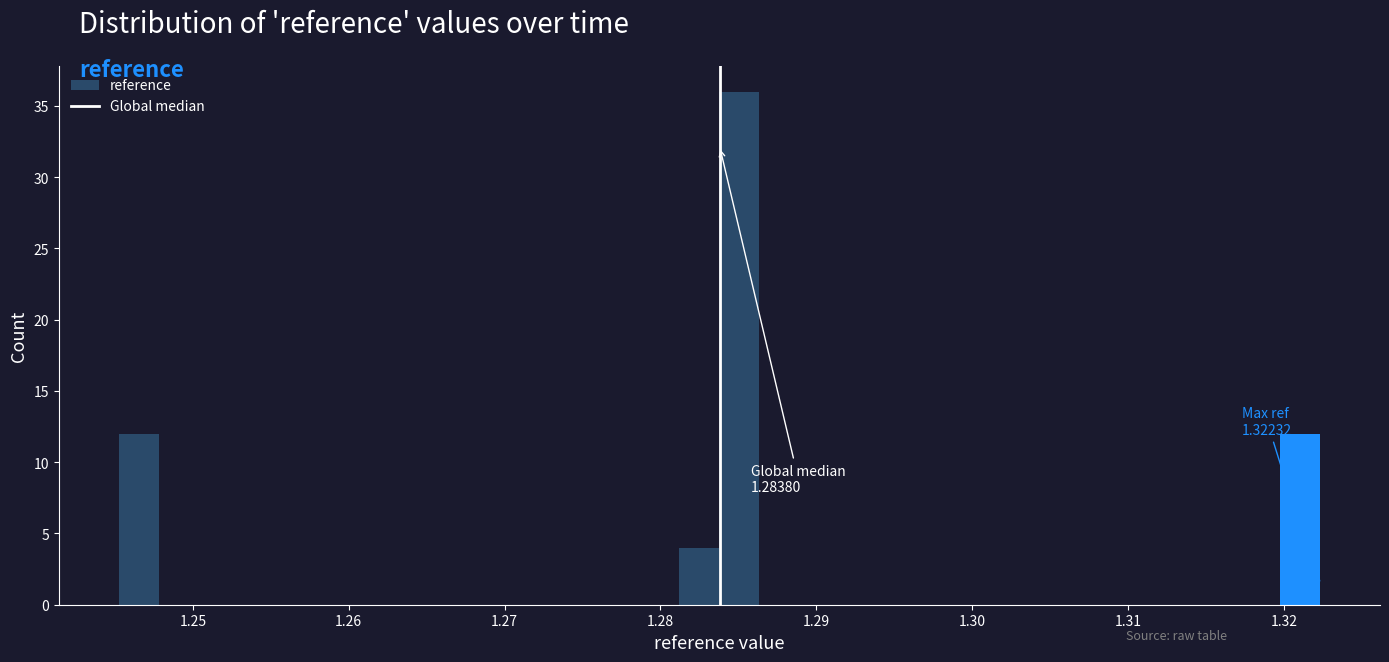

Read against the x-axis, roughly where is the centre of the tallest bar?

1.285